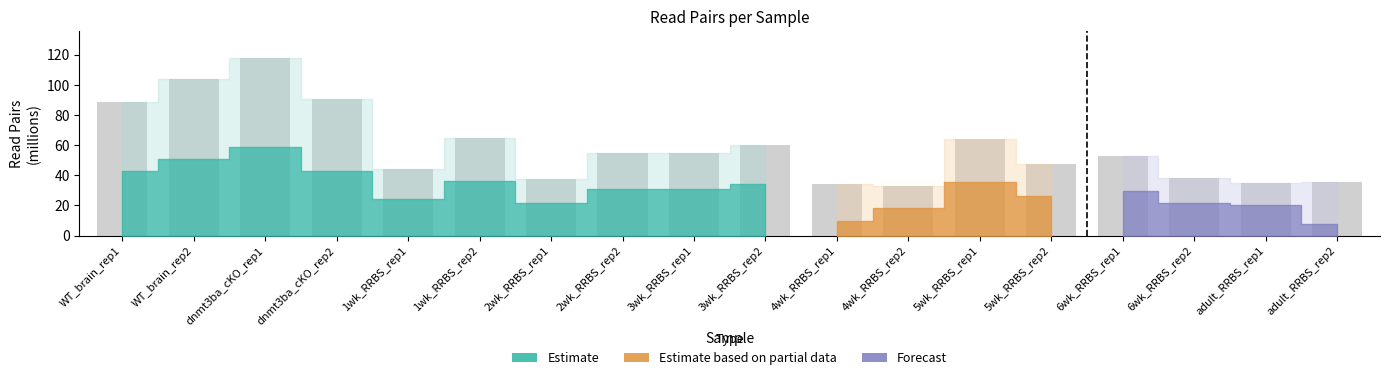

How many series are shown in this chart?

1